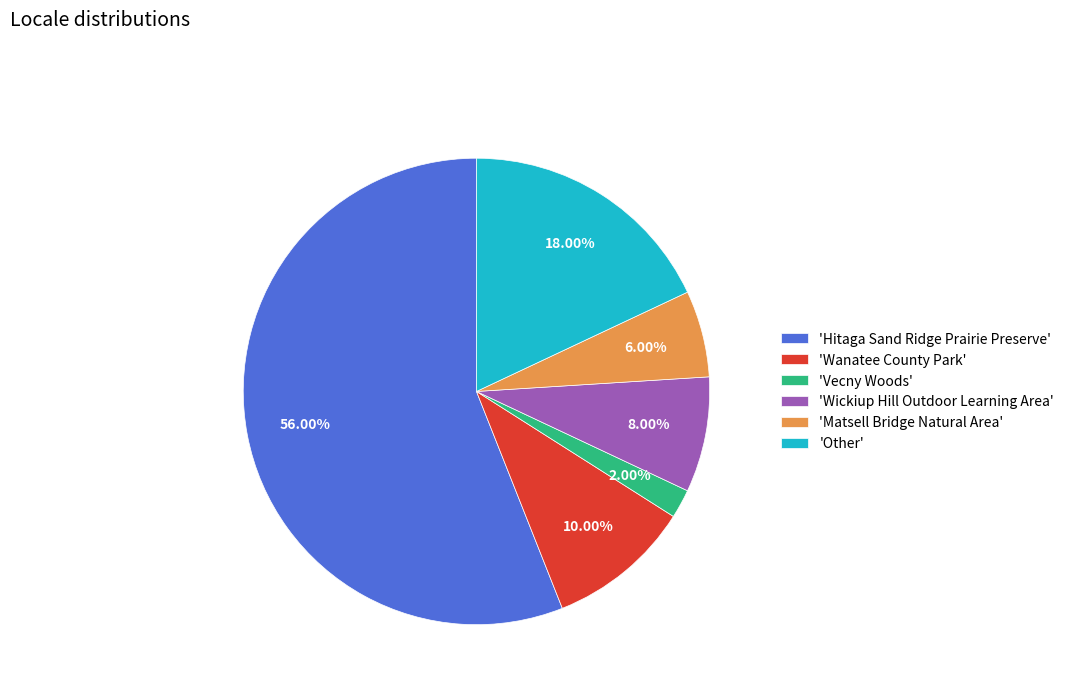

Between 'Hitaga Sand Ridge Prairie Preserve' and 'Other', which is larger?

'Hitaga Sand Ridge Prairie Preserve'